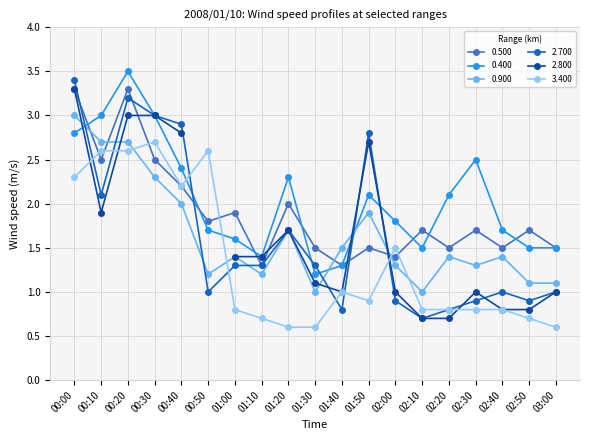

What is the spread (max minus min) of values at 00:30?

0.7